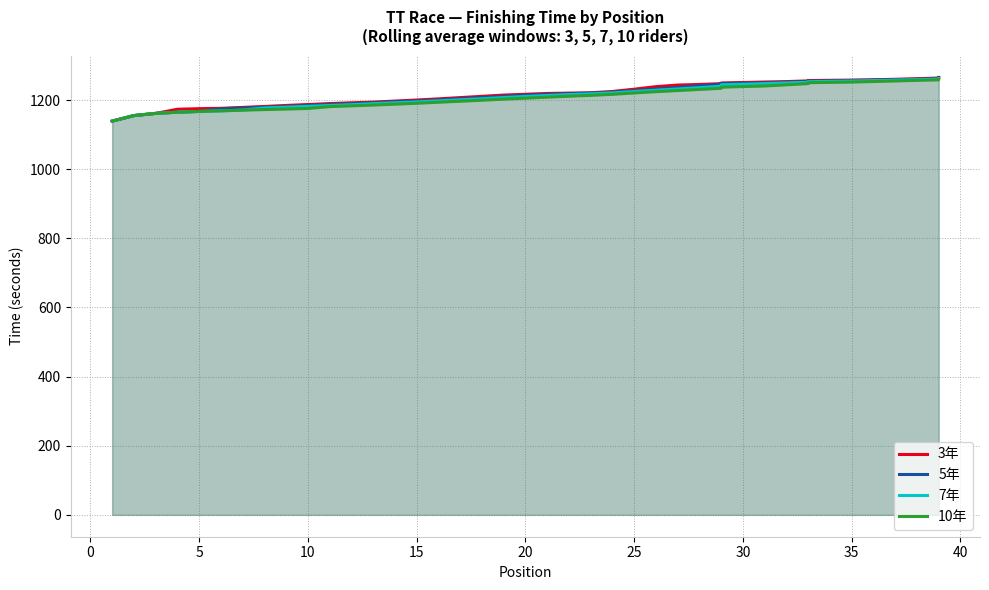

What is the difference between the maximum and minimum values in the 10年 series?

120.9